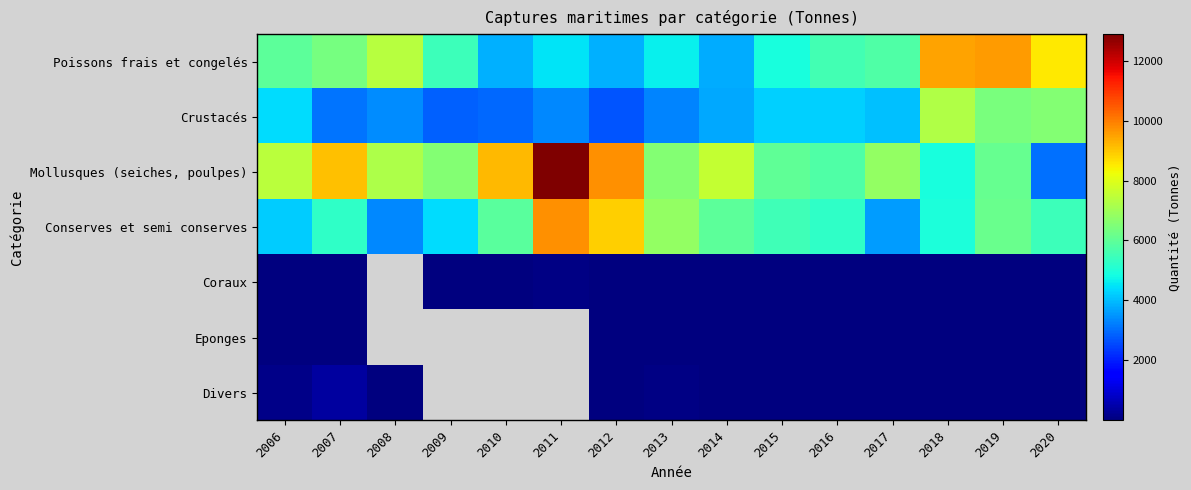

What is the sum of the Eponges values at 2018 and 2017?

55.0